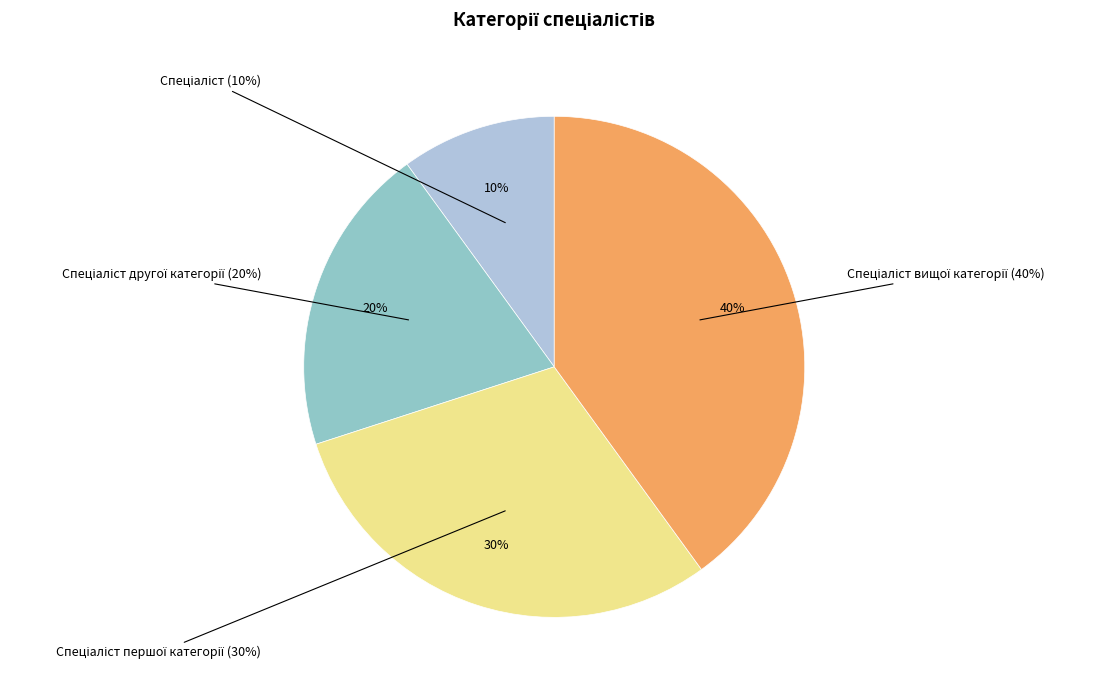

Is there any slice that represents more than half of the pie?

No